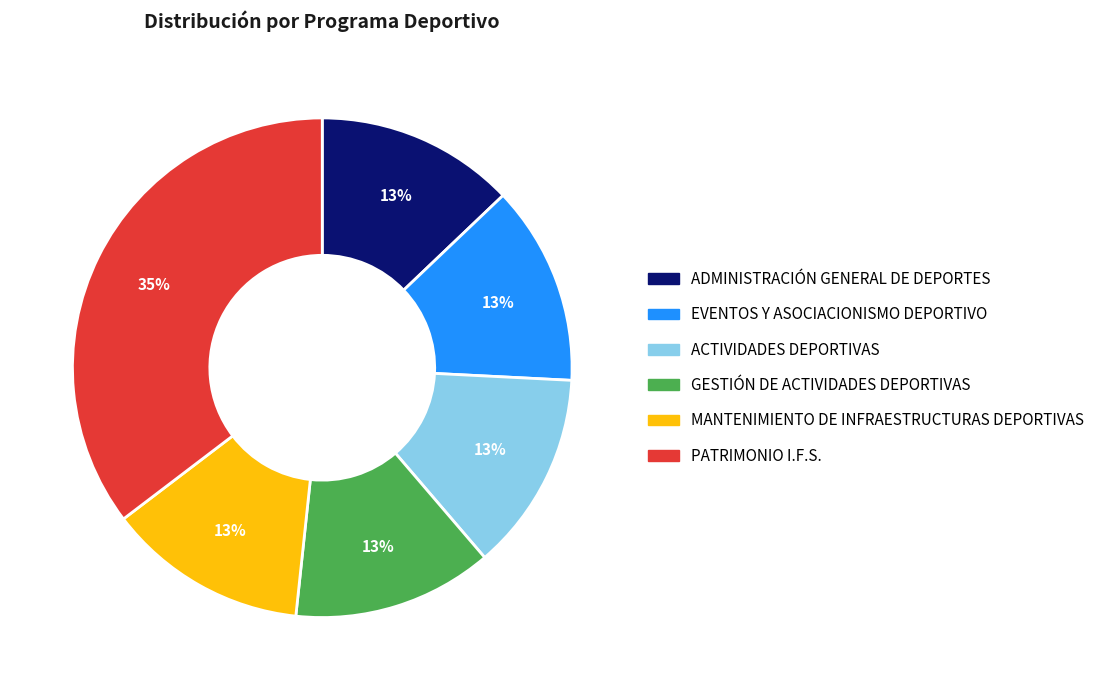

True or false: GESTIÓN DE ACTIVIDADES DEPORTIVAS accounts for 13% of the total.

True